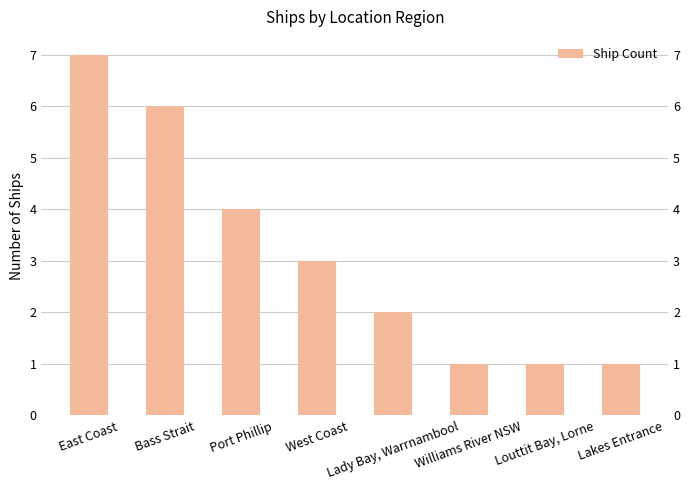

True or false: the data shows 0 at Louttit Bay, Lorne.

False